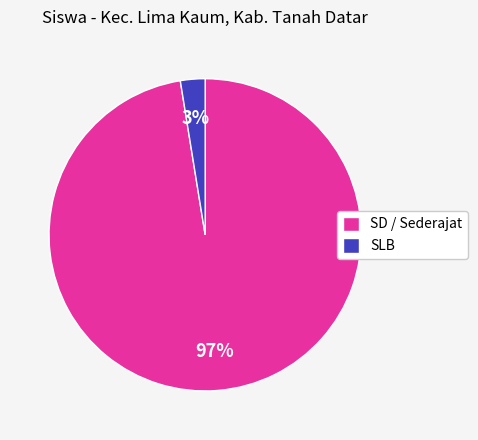

Combined, do SLB and SD / Sederajat account for over 50%?

Yes